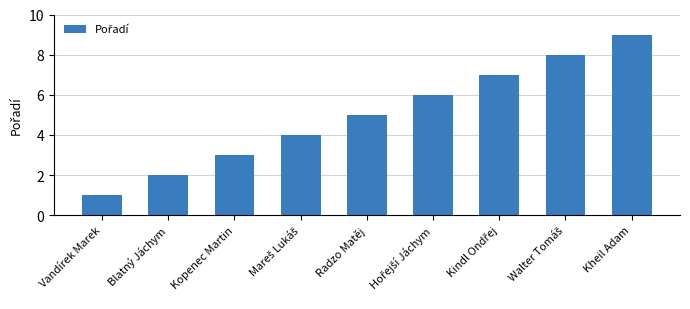

What is the sum of all values?

45